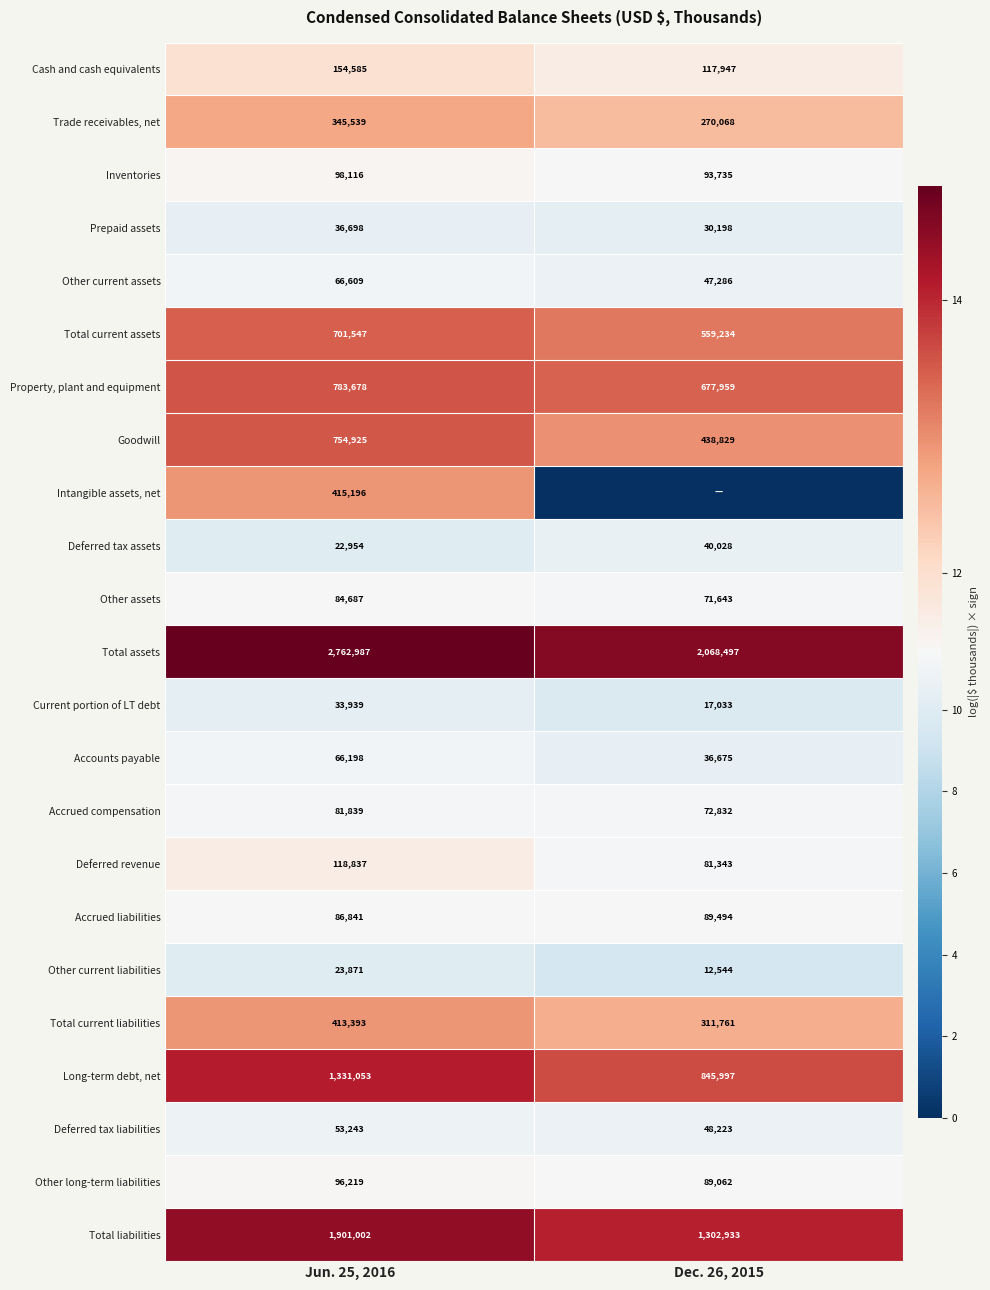

The value of Current portion of LT debt at Dec. 26, 2015 is 17033. True or false?

True